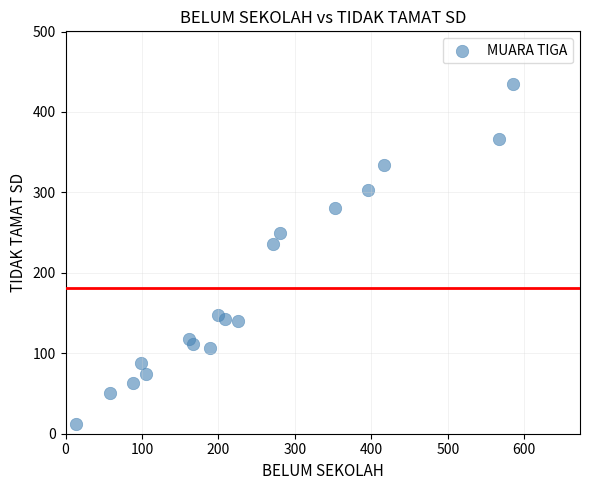

What Y value in the scatter plot is closest to 223?

236